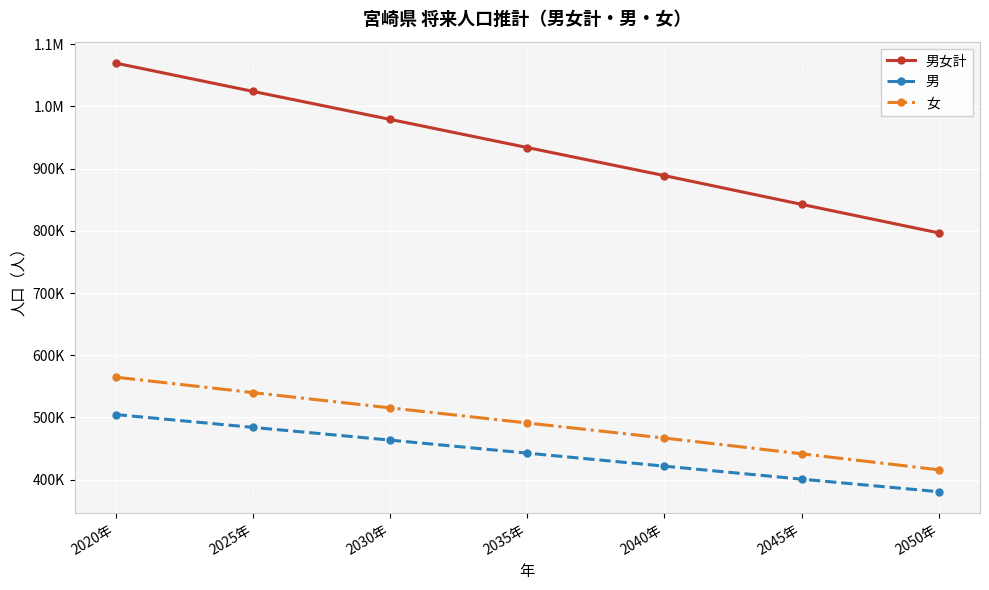

Reading left to right, transcribe all the data shown in this chart.

男女計: 1069576	1024116	979129	933863	888718	842500	796631
男: 504763	484107	463650	442710	421785	400870	380681
女: 564813	540009	515479	491153	466933	441630	415950